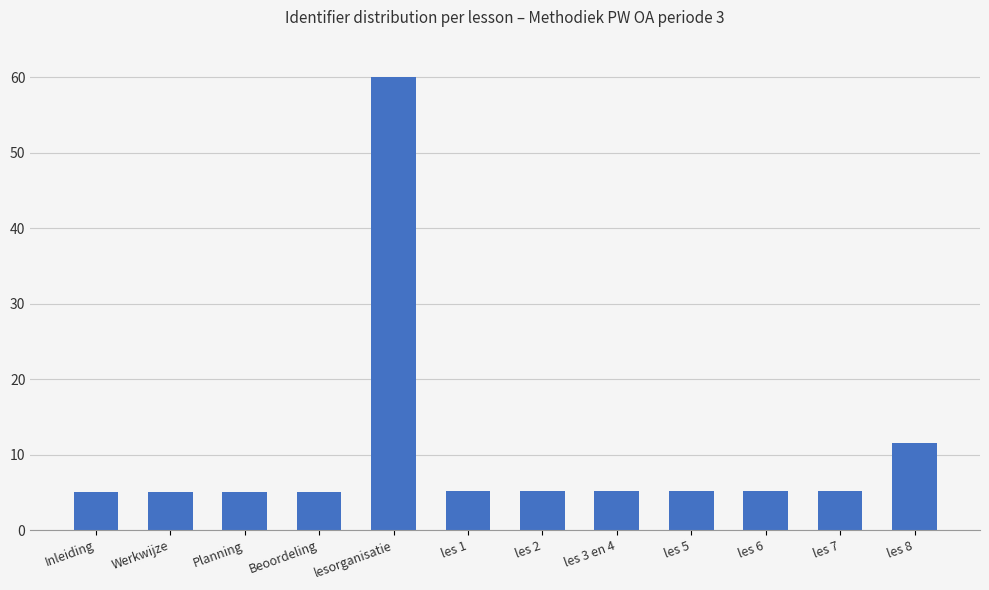

Are the bars grouped side by side (vs. stacked)?

No